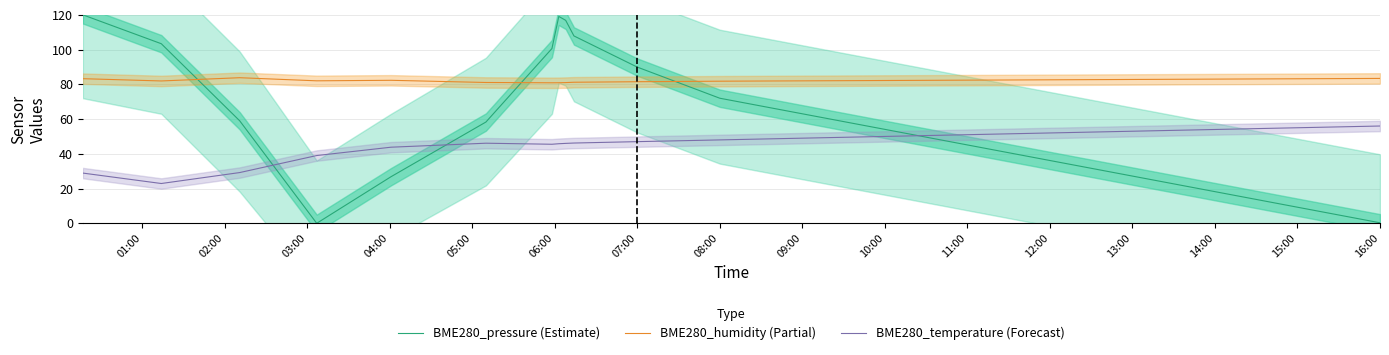

True or false: BME280_temperature (Forecast) and BME280_humidity (Partial) cross at least once.

False